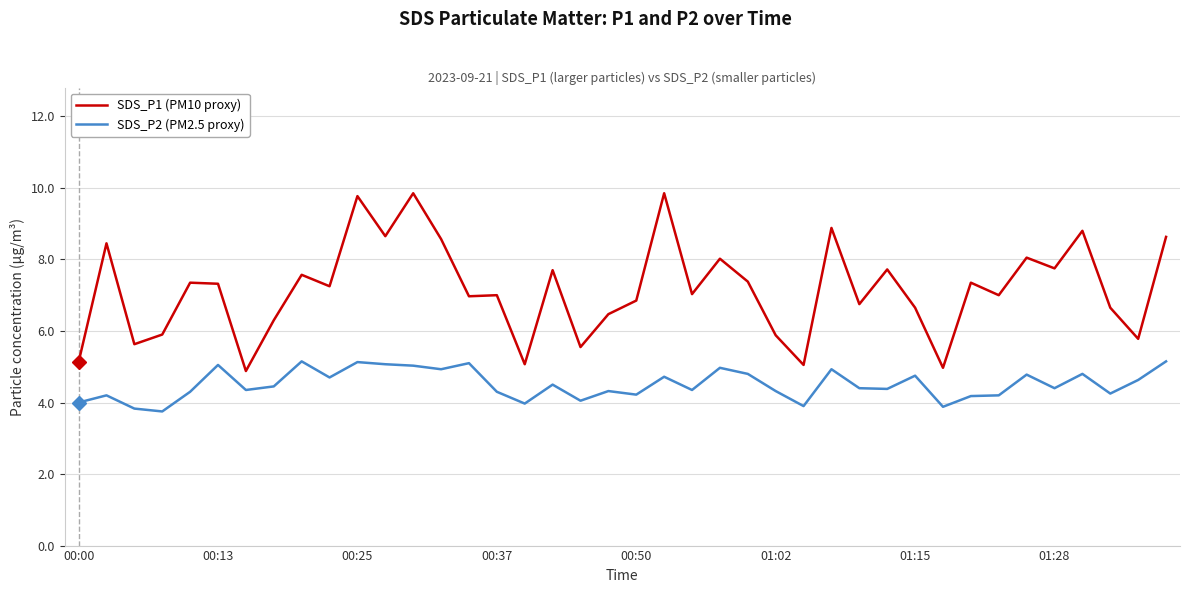

What are all the series names shown in the legend?

SDS_P1 (PM10 proxy), SDS_P2 (PM2.5 proxy)